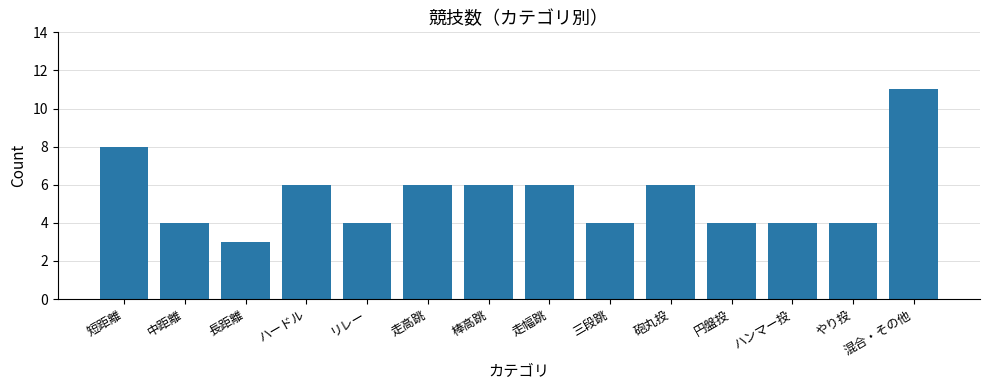

The value at ハードル is 6. True or false?

True